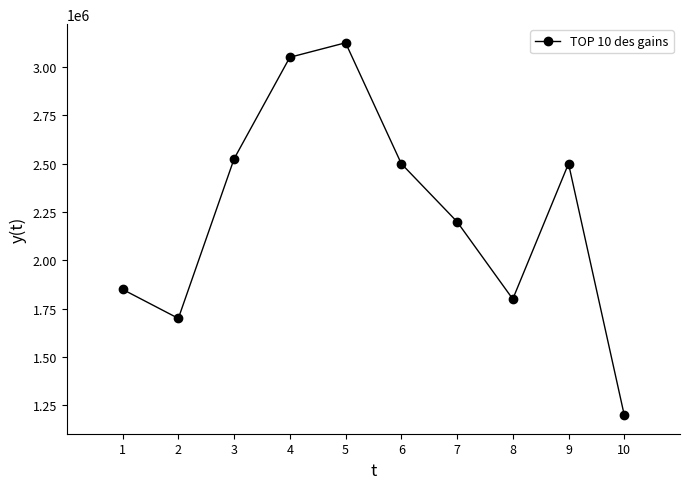

The chart shows a value of 284020 at 10. True or false?

False